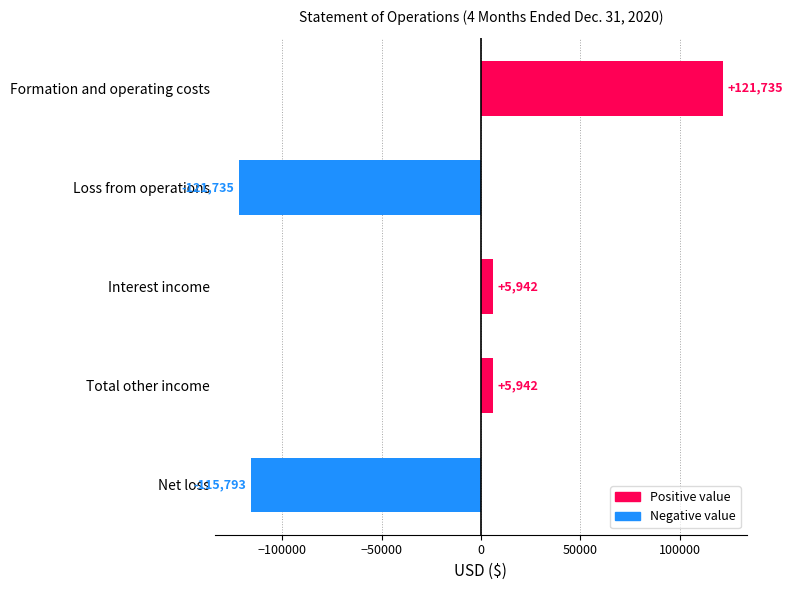

How many data points are less than 5942?

2